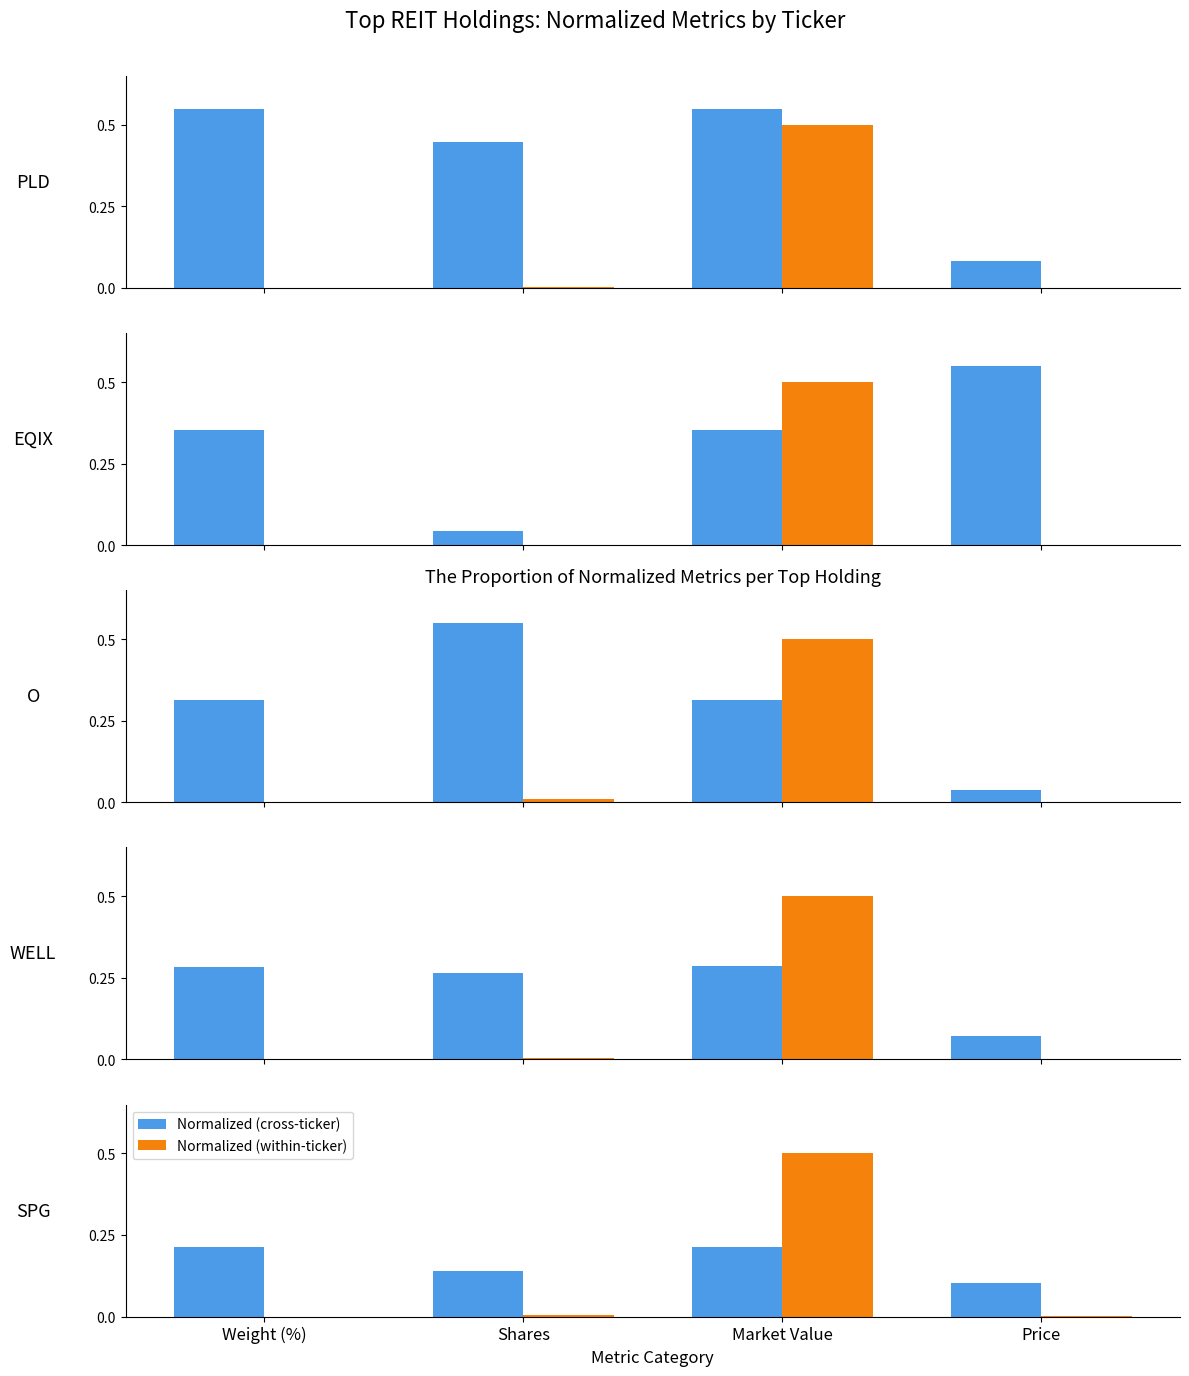

What position from the left is Price?

4